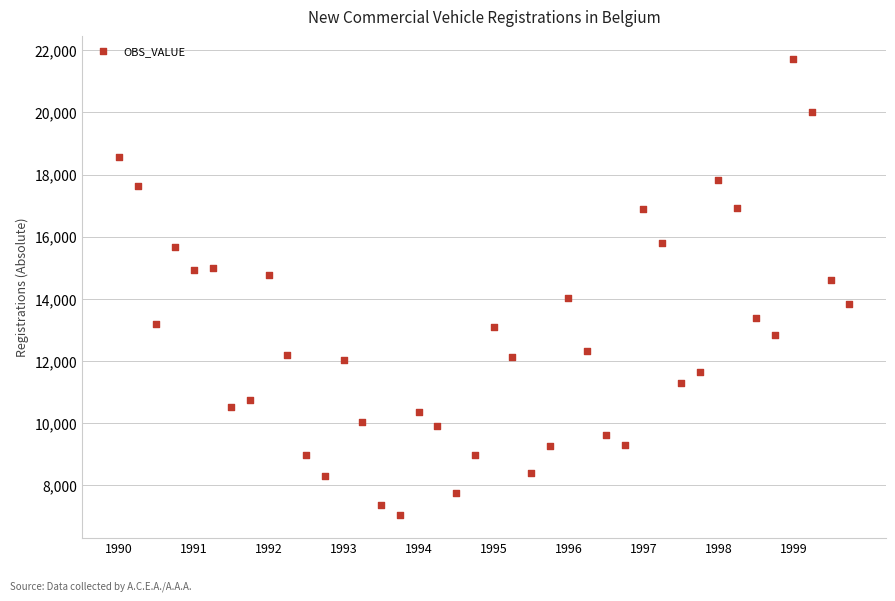

What is the range of Y values (max minus min)?

14658